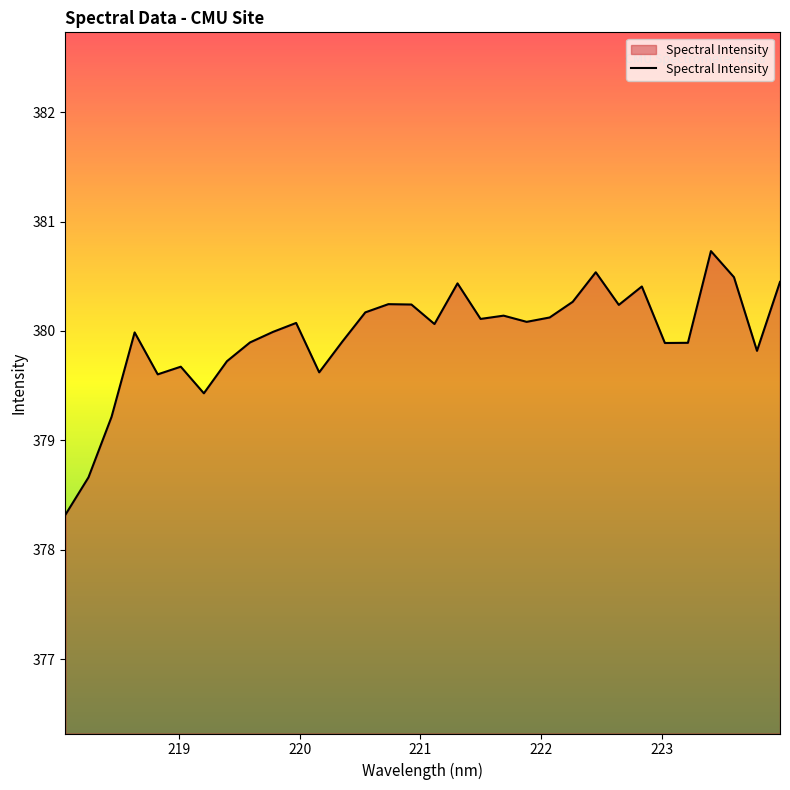

What is the difference between the maximum and minimum values?

2.4